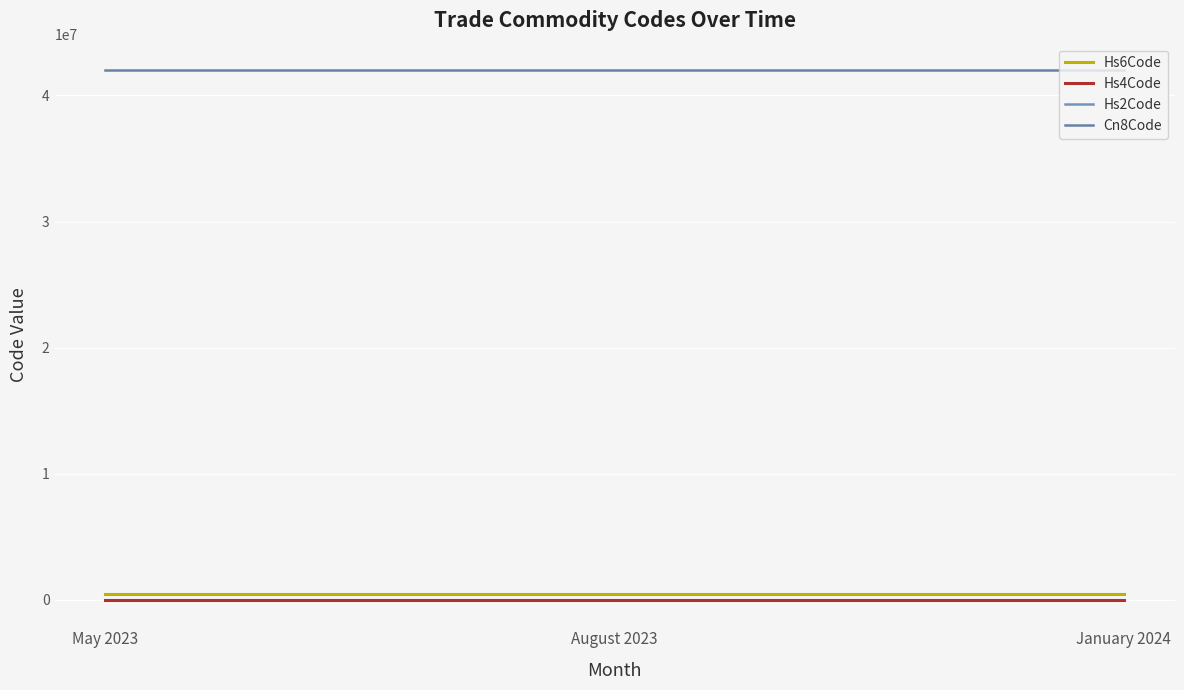

What is the maximum value shown in the chart?

42010000